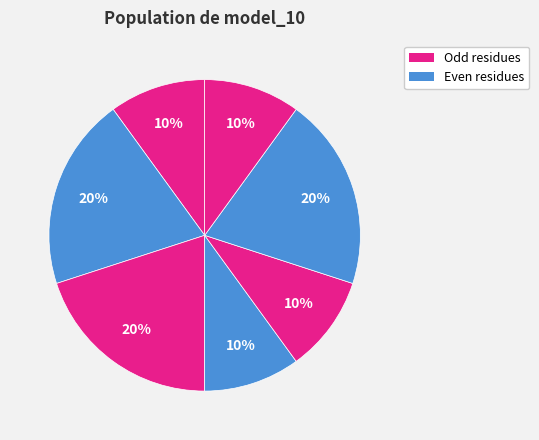

Does any single category account for the majority?

No